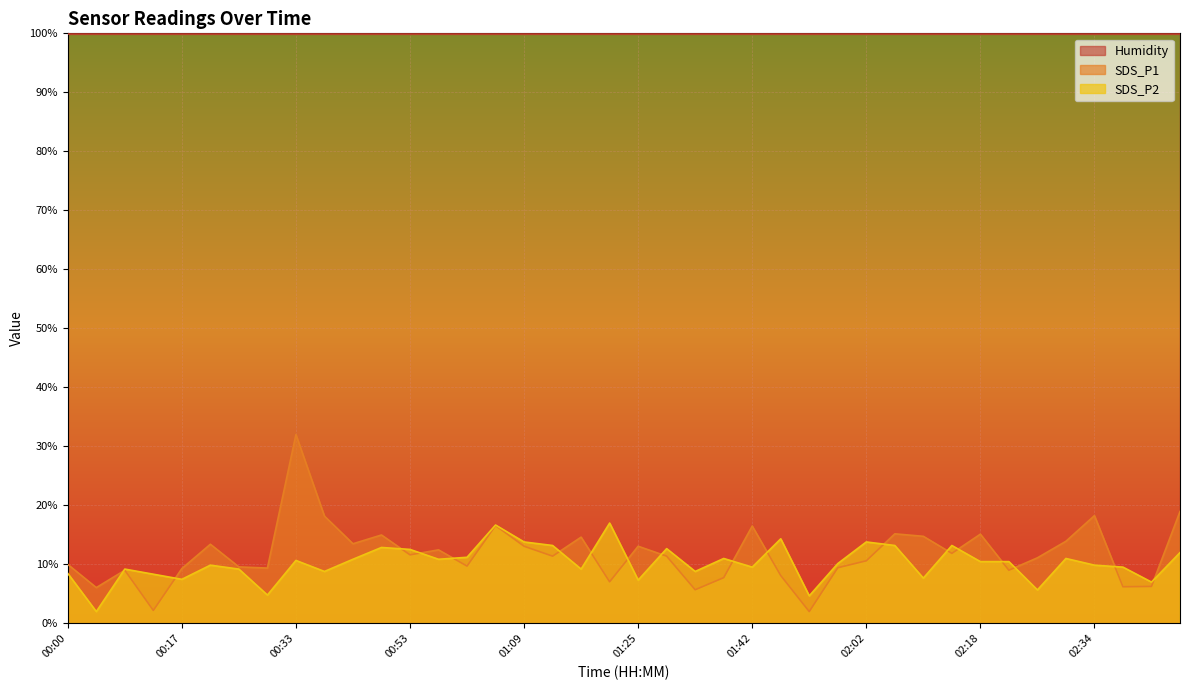

What is the spread (max minus min) of values at 01:01?

1.5